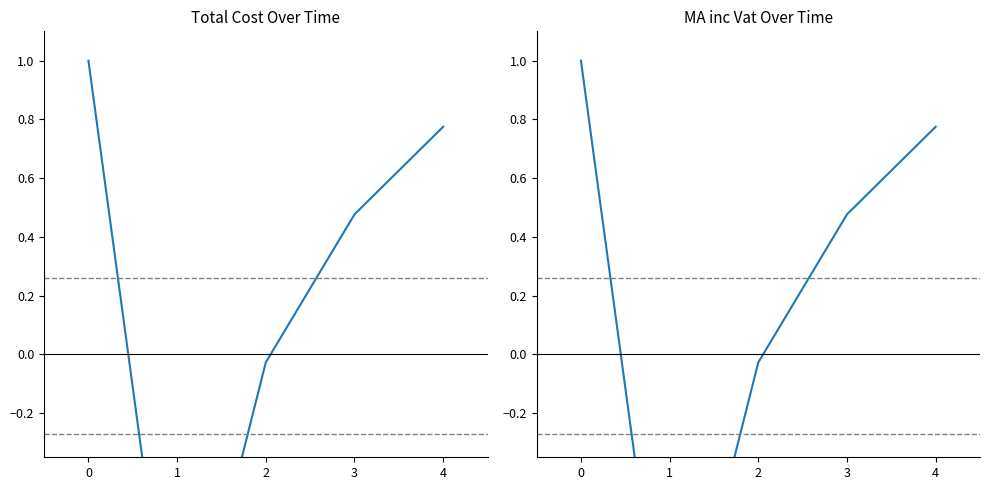

True or false: MA inc Vat and Total intersect in this chart.

True